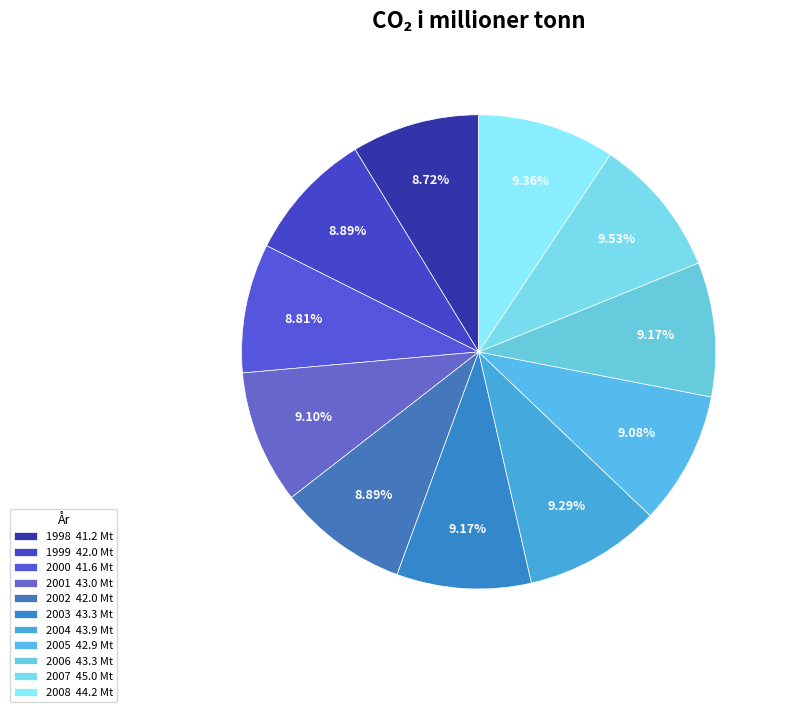

To the nearest percent, what is the average slice percentage?

9%